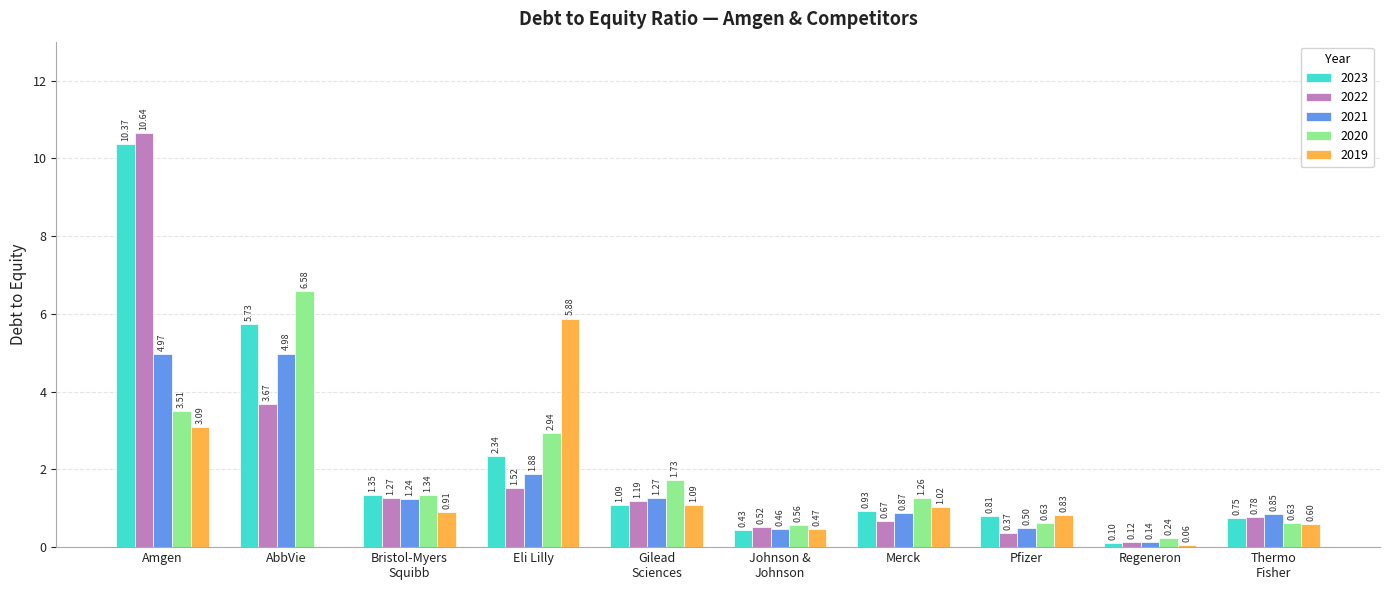

At which label is 2021 closest to 2?

Eli Lilly